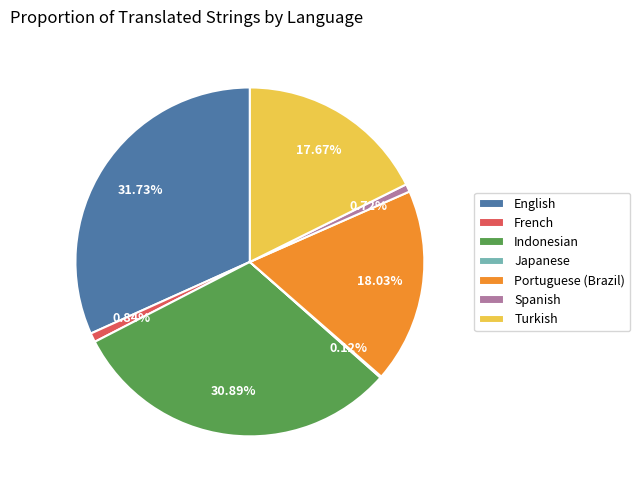

To the nearest percent, what is the difference between the largest and smallest slice percentages?

32%